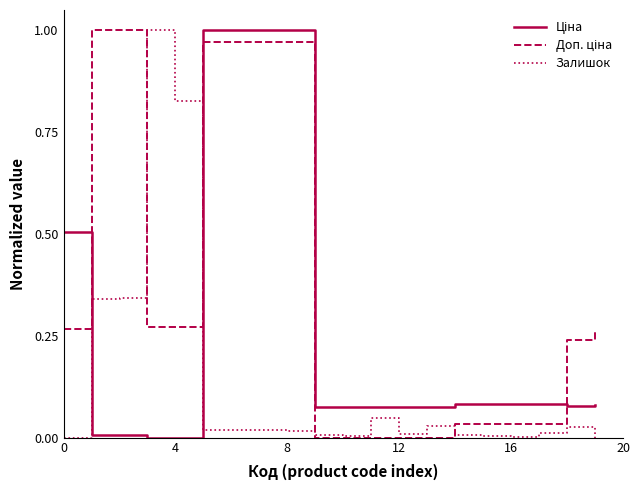

The value of Залишок at 4 is 1.3. True or false?

False